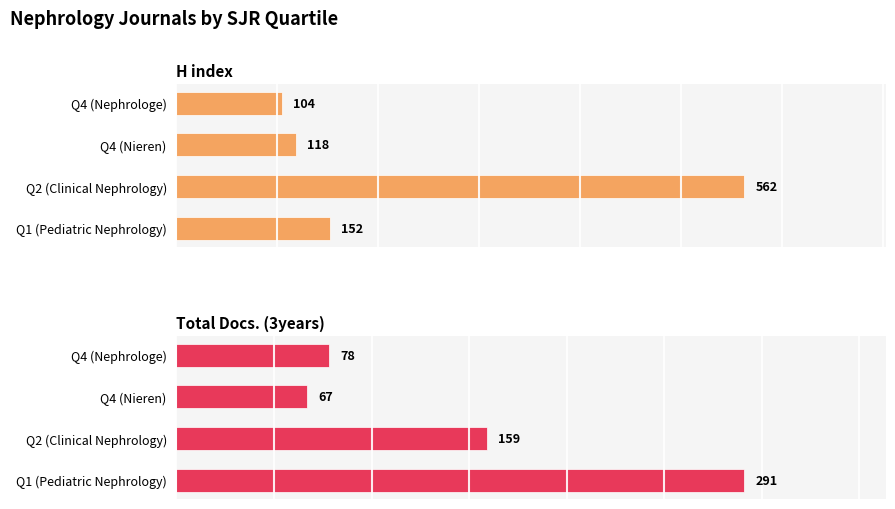

What is the value of the Total Docs. (3years) bar at the 4th from the left?

291